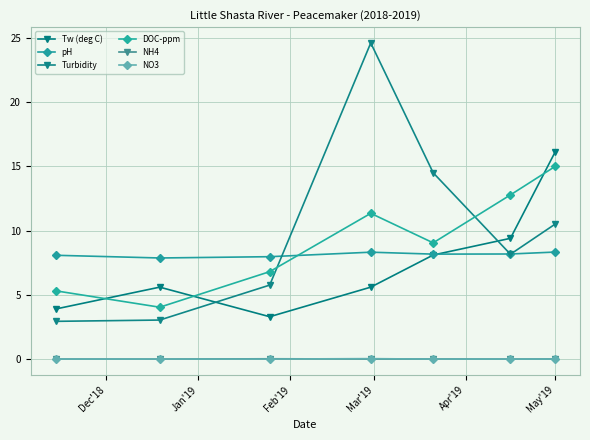

Is this an area chart (filled region under the line)?

No